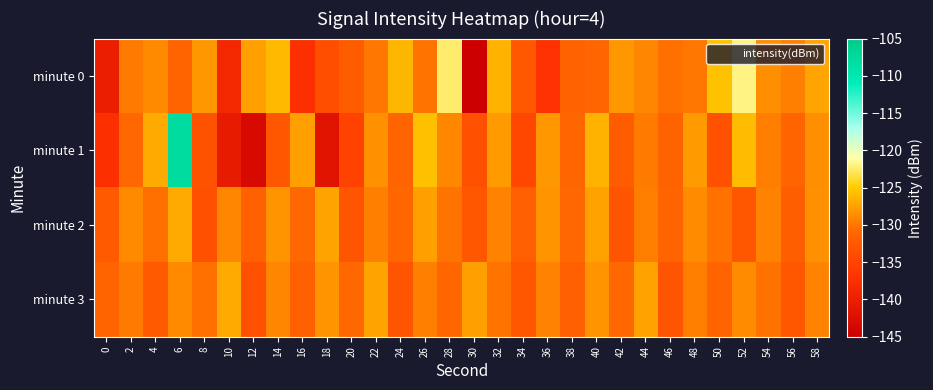

Reading left to right, transcribe all the data shown in this chart.

minute 0: 0=-140.0	2=-129.8	4=-128.9	6=-131.1	8=-128.0	10=-138.8	12=-127.6	14=-126.0	16=-137.5	18=-133.8	20=-132.1	22=-130.1	24=-126.3	26=-130.1	28=-122.5	30=-144.8	32=-126.5	34=-132.5	36=-137.0	38=-131.5	40=-131.1	42=-128.1	44=-129.1	46=-130.3	48=-130.0	50=-125.6	52=-121.9	54=-128.5	56=-129.4	58=-127.3
minute 1: 0=-137.5	2=-130.9	4=-127.0	6=-107.7	8=-133.3	10=-140.6	12=-143.2	14=-132.9	16=-127.6	18=-141.8	20=-135.1	22=-128.5	24=-131.2	26=-125.7	28=-129.0	30=-133.5	32=-127.9	34=-134.6	36=-128.1	38=-131.0	40=-126.5	42=-132.1	44=-129.8	46=-131.3	48=-127.9	50=-133.4	52=-126.0	54=-129.5	56=-131.1	58=-128.7
minute 2: 0=-132.3	2=-128.9	4=-130.5	6=-127.0	8=-133.6	10=-129.1	12=-131.7	14=-128.2	16=-130.8	18=-127.3	20=-132.9	22=-129.5	24=-131.0	26=-127.6	28=-130.1	30=-132.7	32=-129.2	34=-131.8	36=-128.3	38=-130.9	40=-127.5	42=-133.0	44=-129.6	46=-131.1	48=-128.7	50=-130.2	52=-132.8	54=-129.3	56=-131.9	58=-128.5
minute 3: 0=-131.2	2=-129.8	4=-132.3	6=-128.9	8=-130.5	10=-127.0	12=-133.6	14=-129.1	16=-131.7	18=-128.2	20=-130.8	22=-127.3	24=-132.9	26=-129.5	28=-131.0	30=-127.6	32=-130.1	34=-132.7	36=-129.2	38=-131.8	40=-128.3	42=-130.9	44=-127.5	46=-133.0	48=-129.6	50=-131.1	52=-128.7	54=-130.2	56=-132.8	58=-129.3